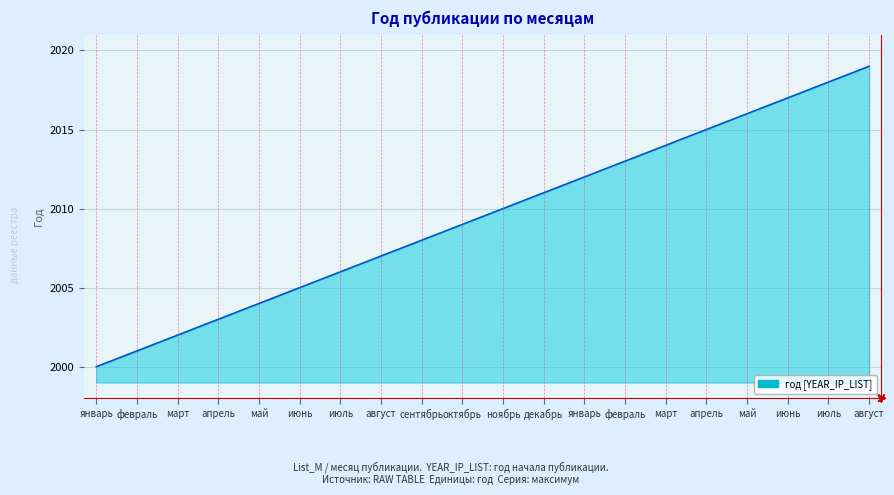

What is the smallest value displayed?

2000